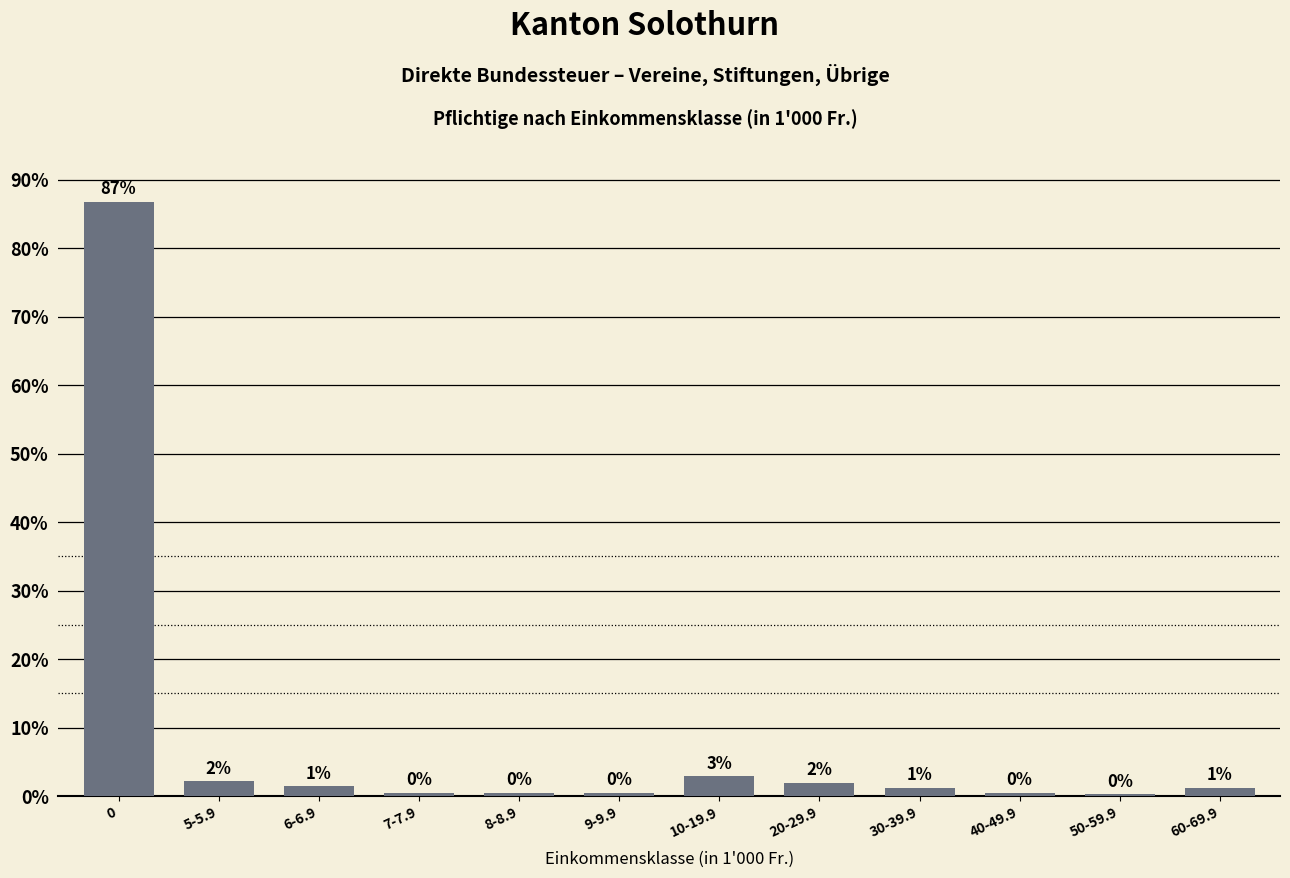

What is the label of the 5th bar from the right?

20-29.9